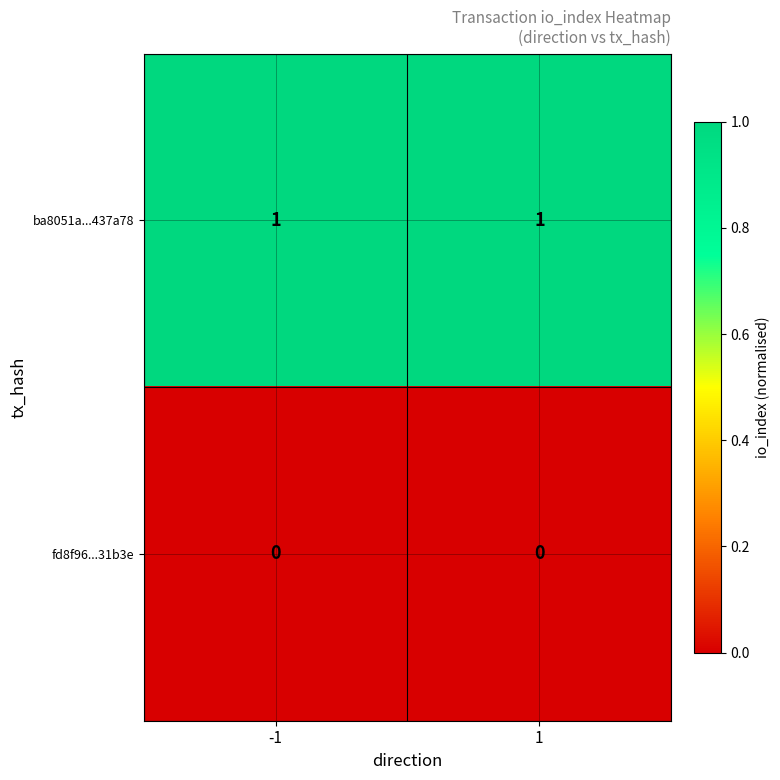

List the series in order of their overall mean, highest first.

ba8051a...437a78, fd8f96...31b3e